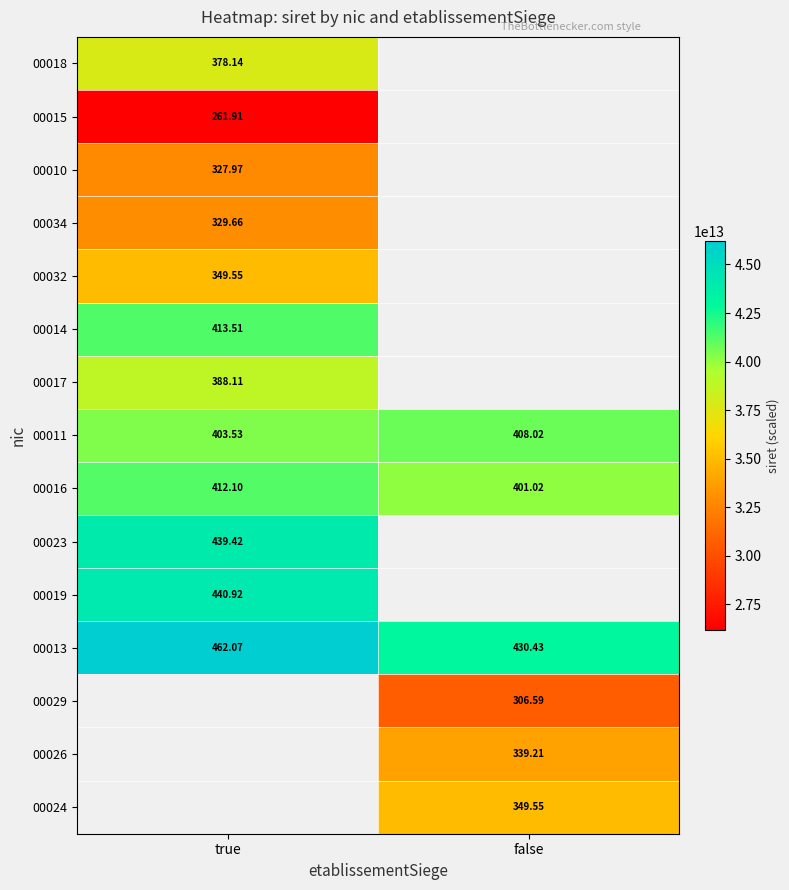

What is the spread (max minus min) of values at true?

20016034149998.0